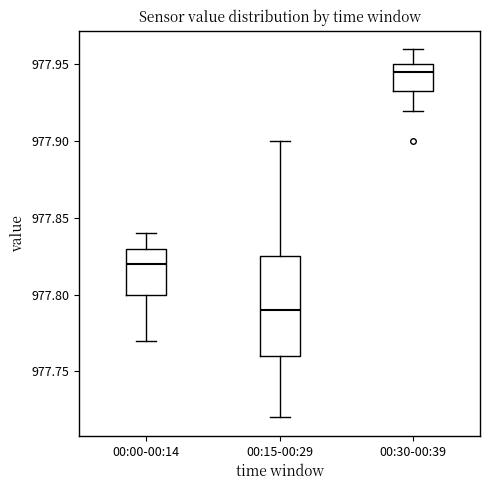

Which box has the lowest median line?

00:15-00:29